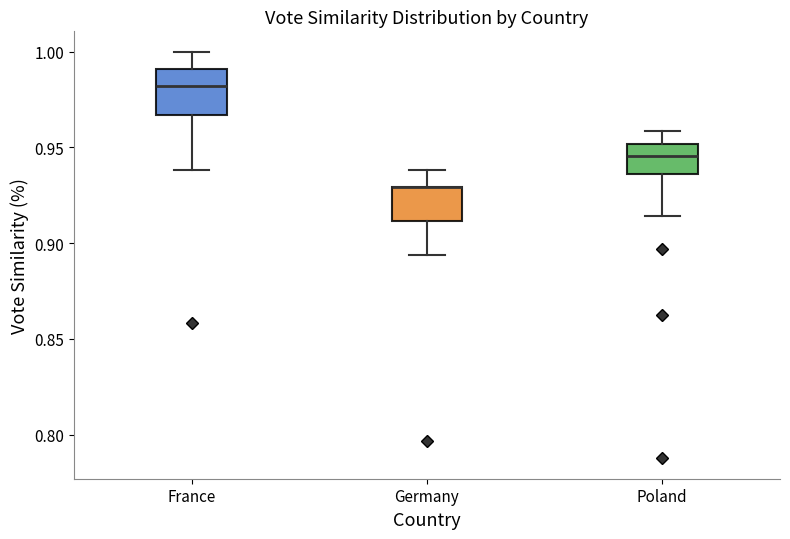

Which box is the tallest, from its lower edge to its upper edge?

France